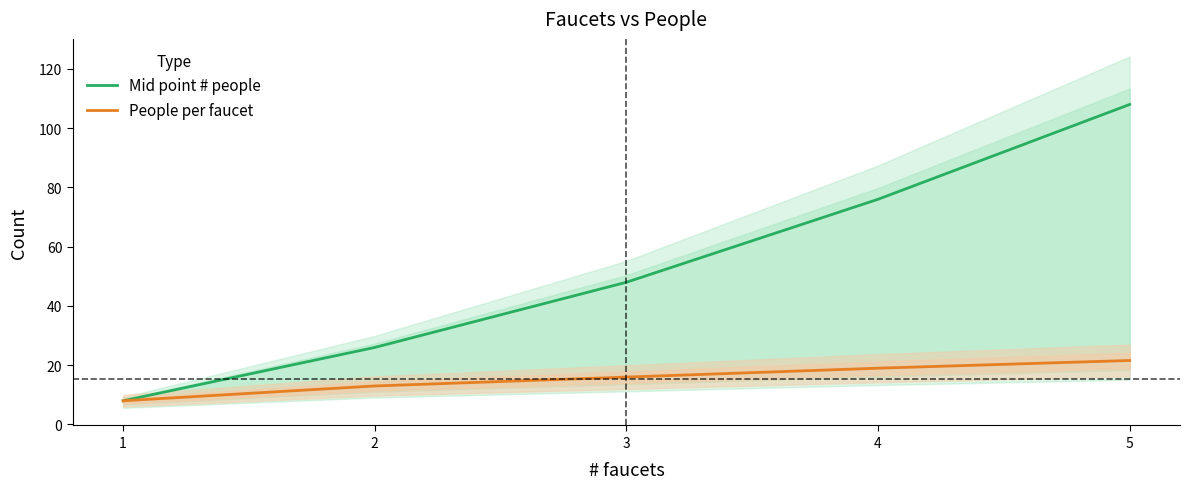

What is the sum of all People per faucet values?

77.6